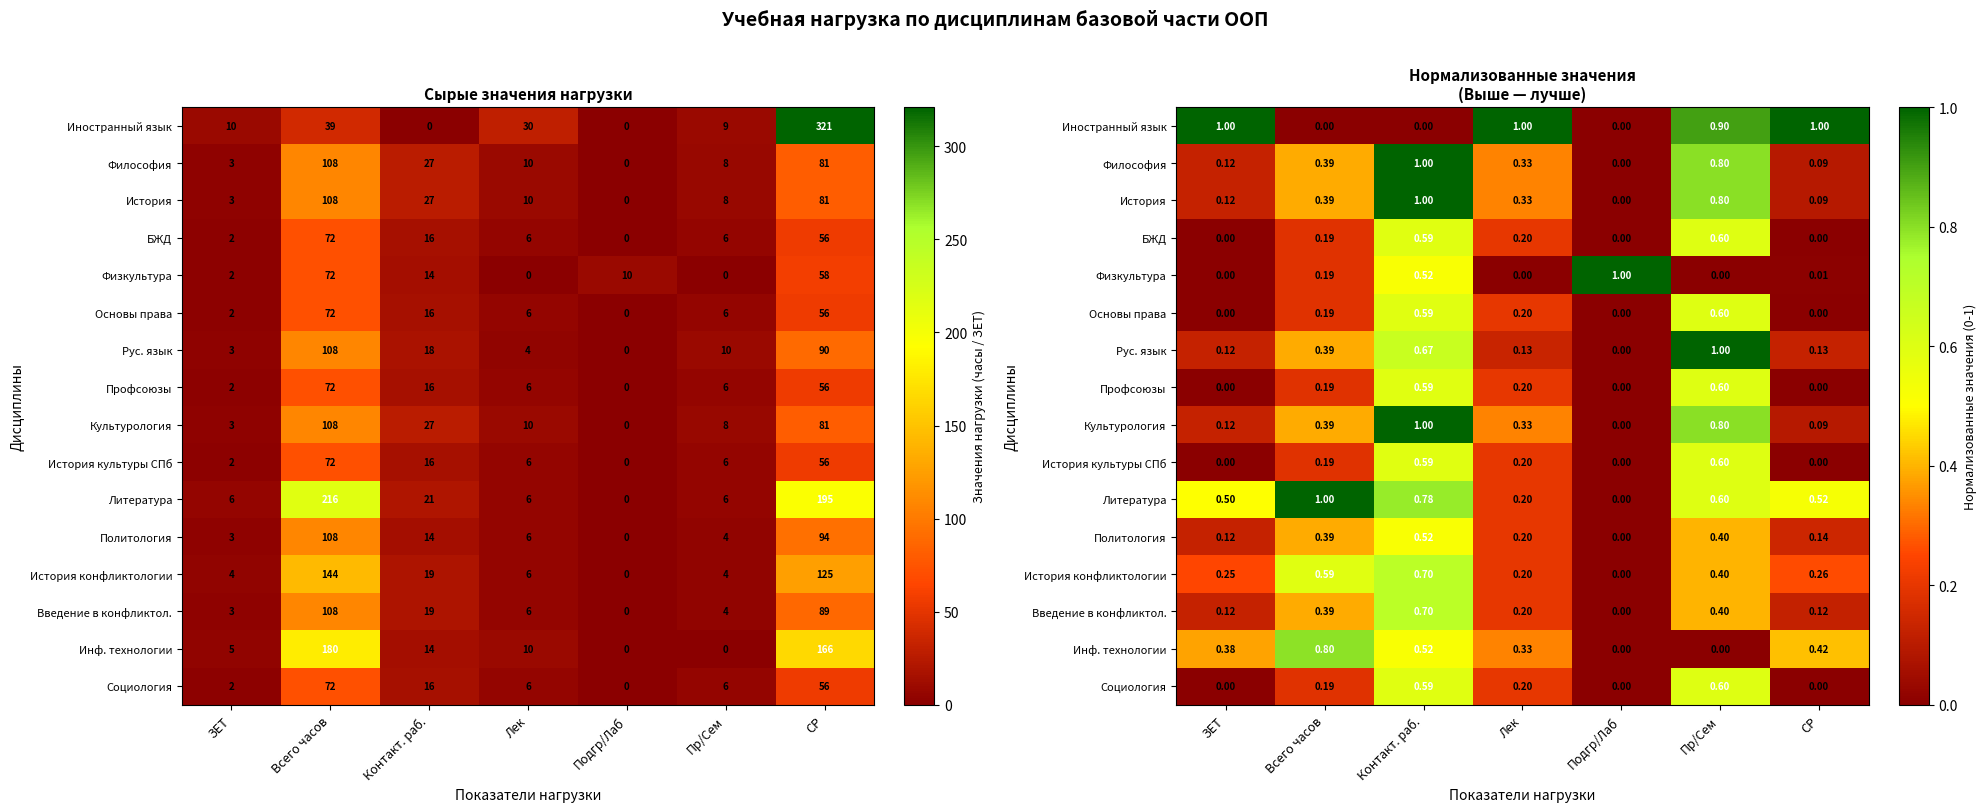

How many values in Политология are above zero?

6